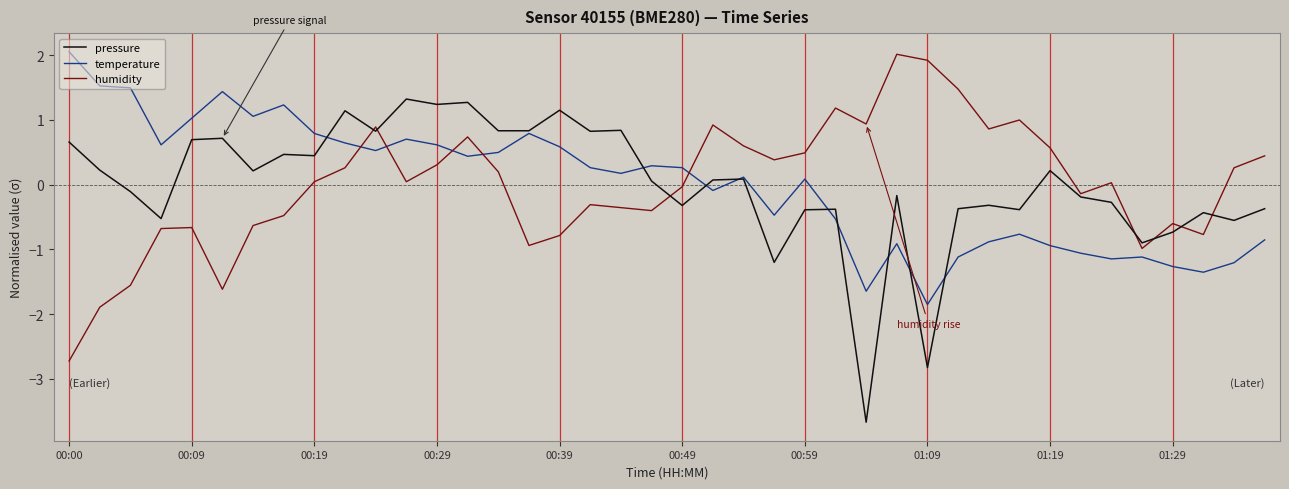

How many lines are shown in the chart?

3